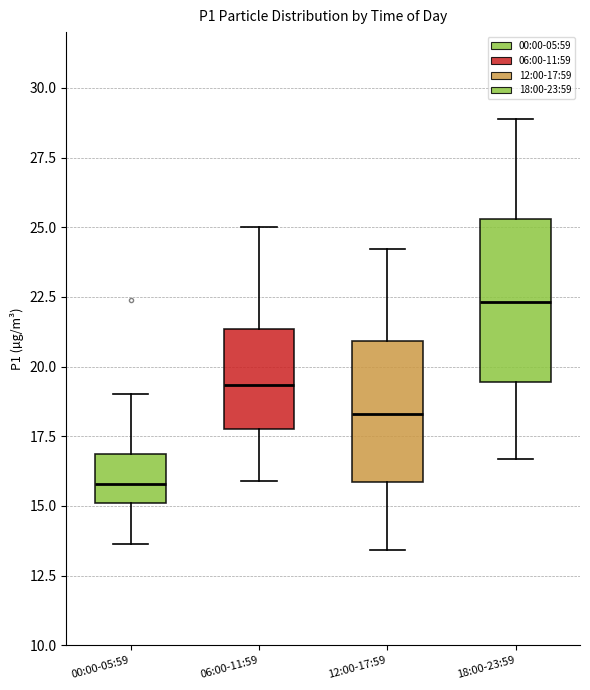

Which box has the lowest median line?

00:00-05:59